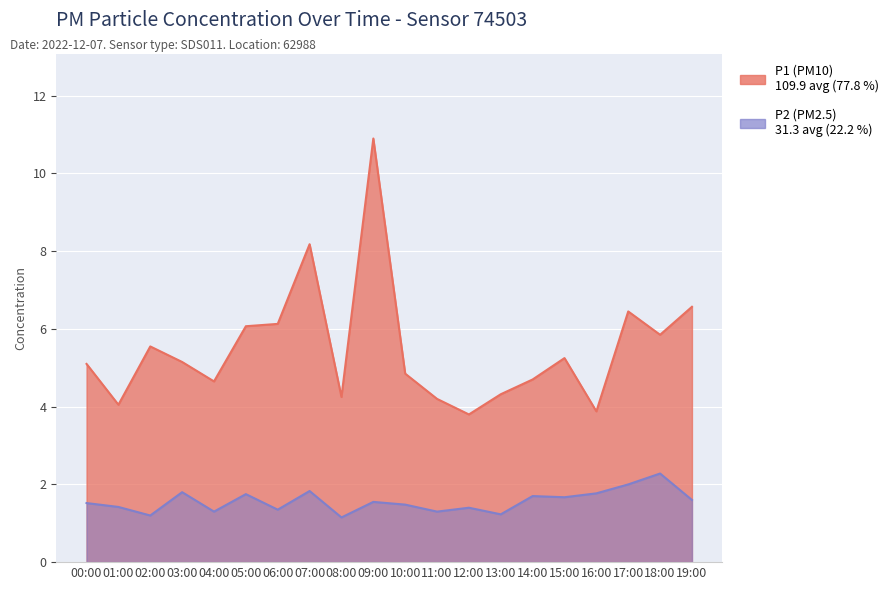

What is the minimum value for P2?

1.1